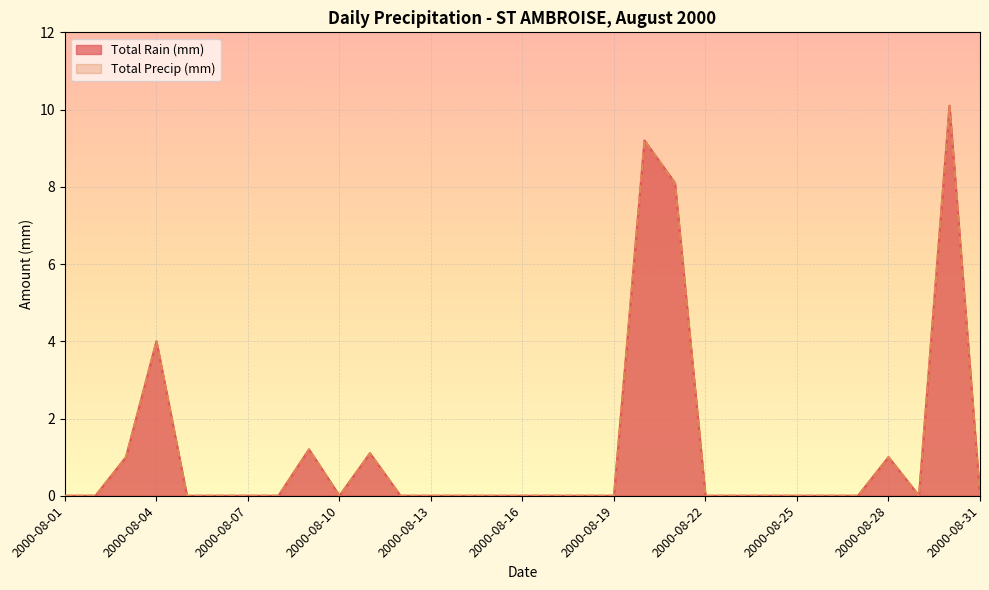

Is the value of Total Precip (mm) at 2000-08-13 greater than the value of Total Rain (mm) at 2000-08-30?

No